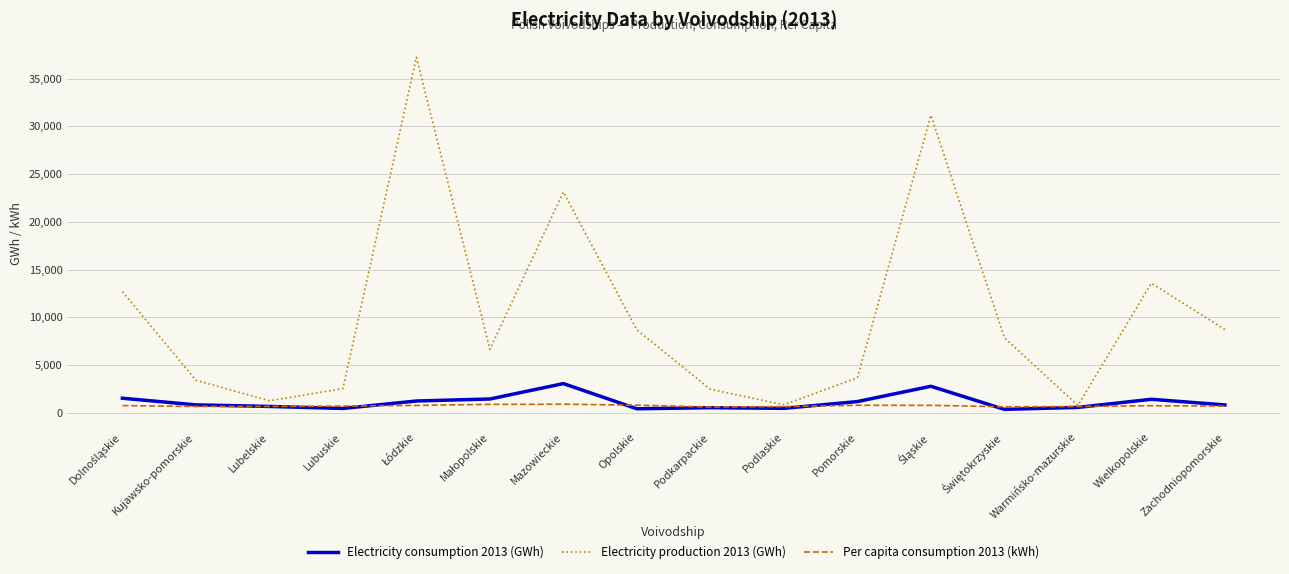

Which series has the largest total across all categories?

Electricity production 2013 (GWh)